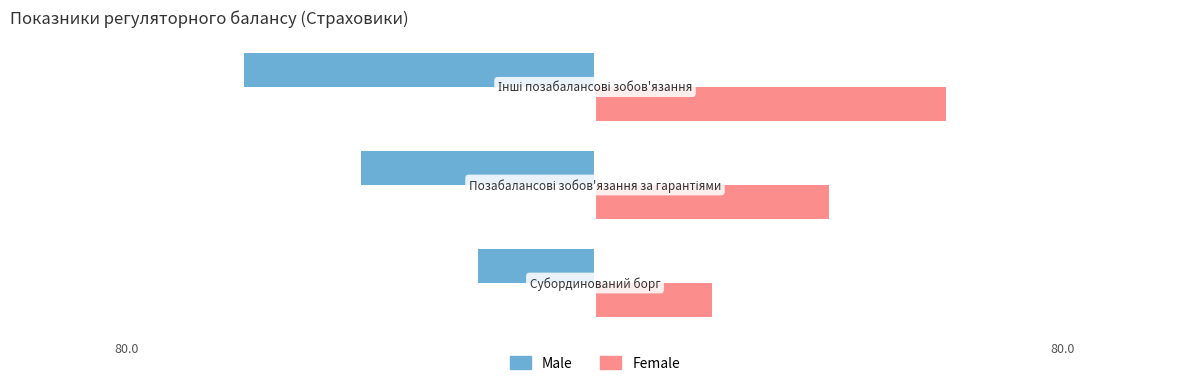

Which series has the largest total across all categories?

Female